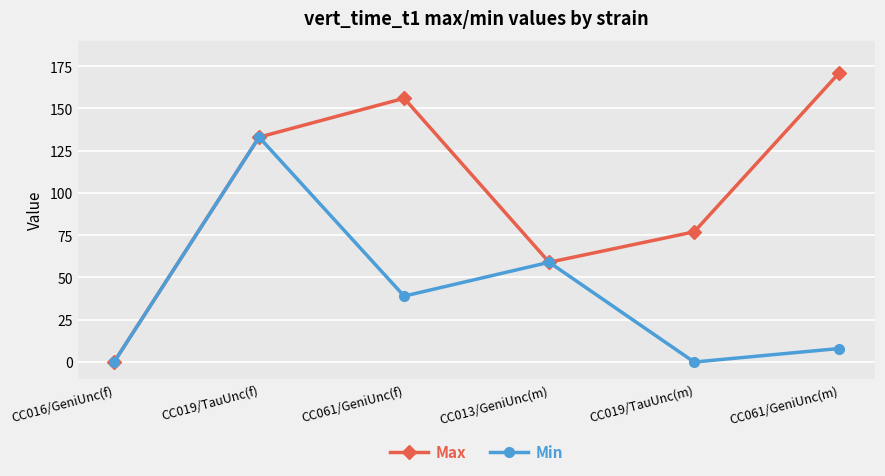

In Min, how many points are lower than both neighbors (excluding endpoints)?

2